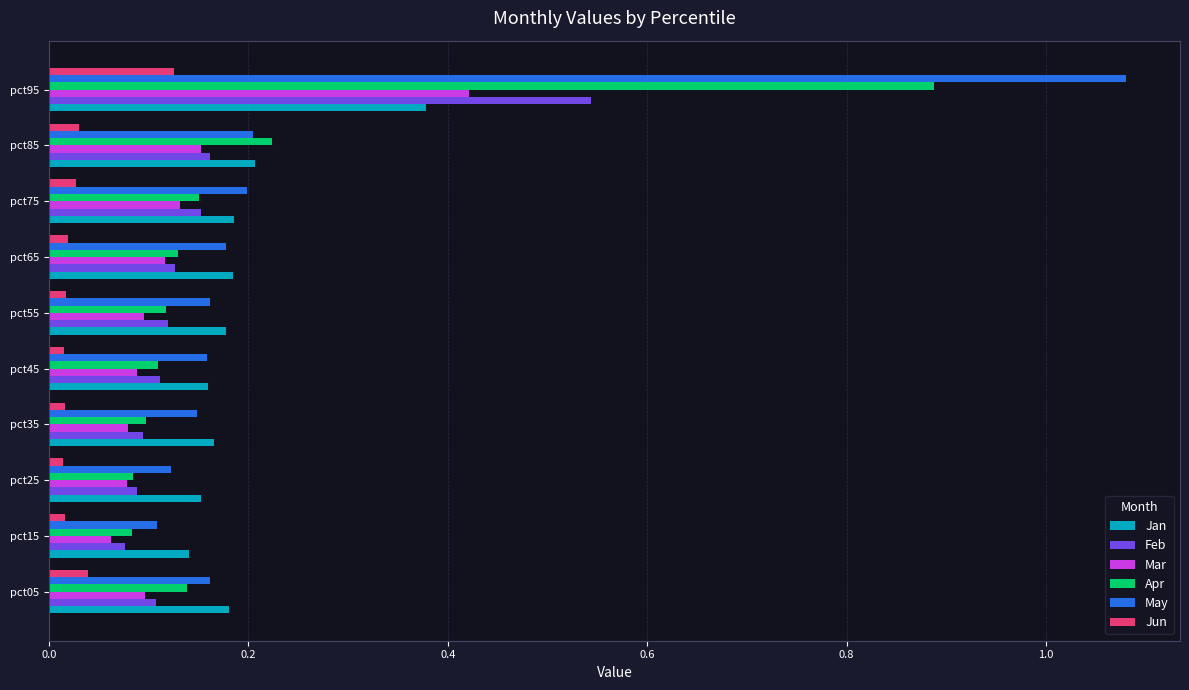

The value of Mar at pct55 is 0.1. True or false?

True